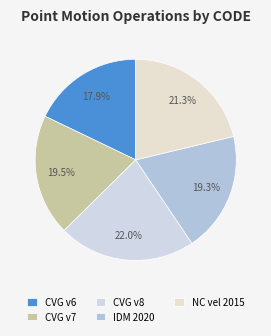

Which slice is the largest?

CVG v8